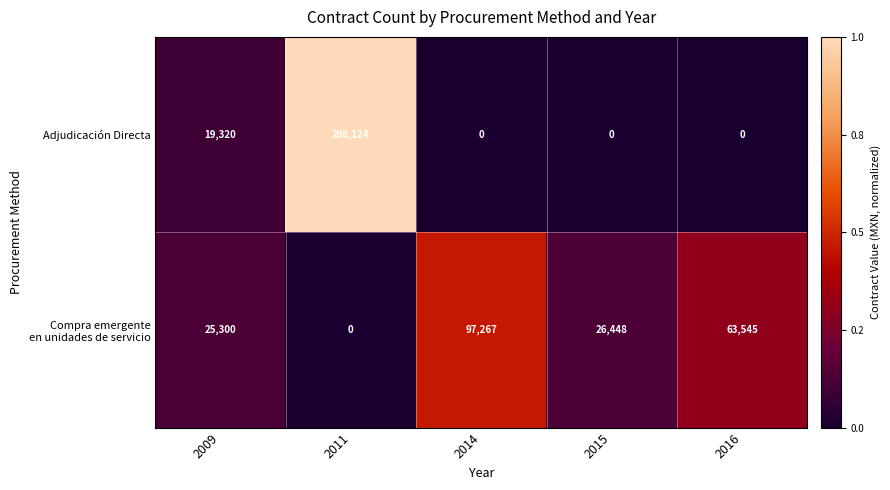

What is the sum of all Adjudicación Directa values?

227444